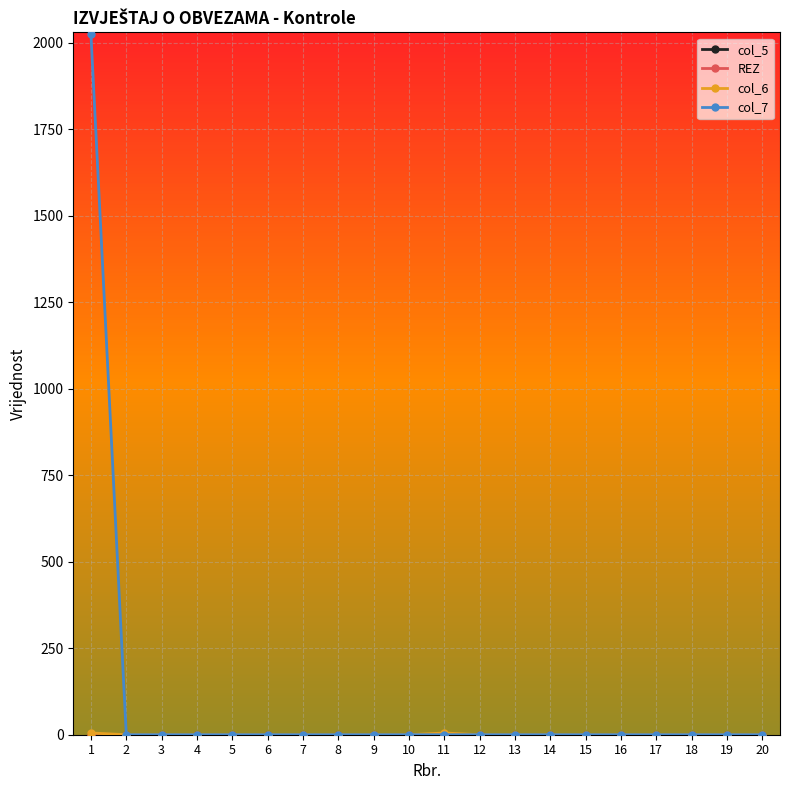

True or false: col_5 and col_6 intersect in this chart.

False